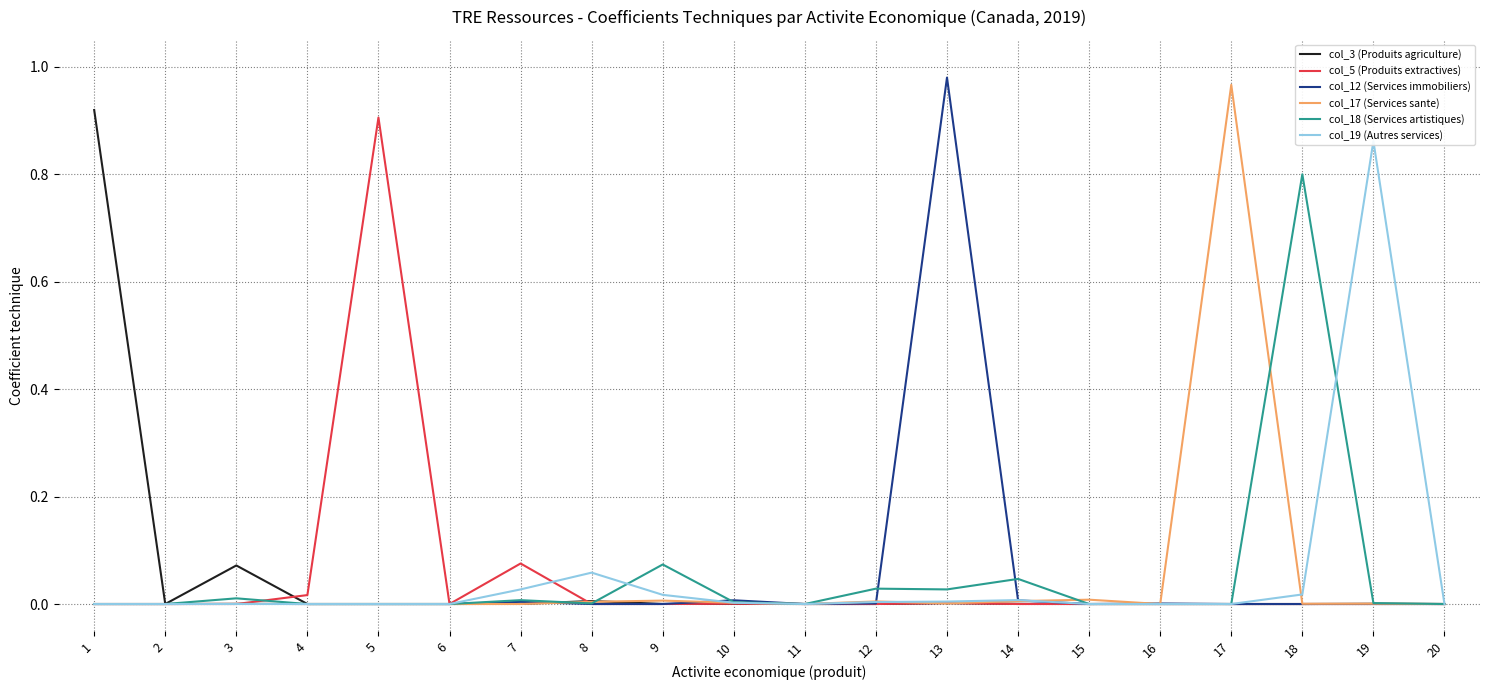

How many lines are shown in the chart?

6